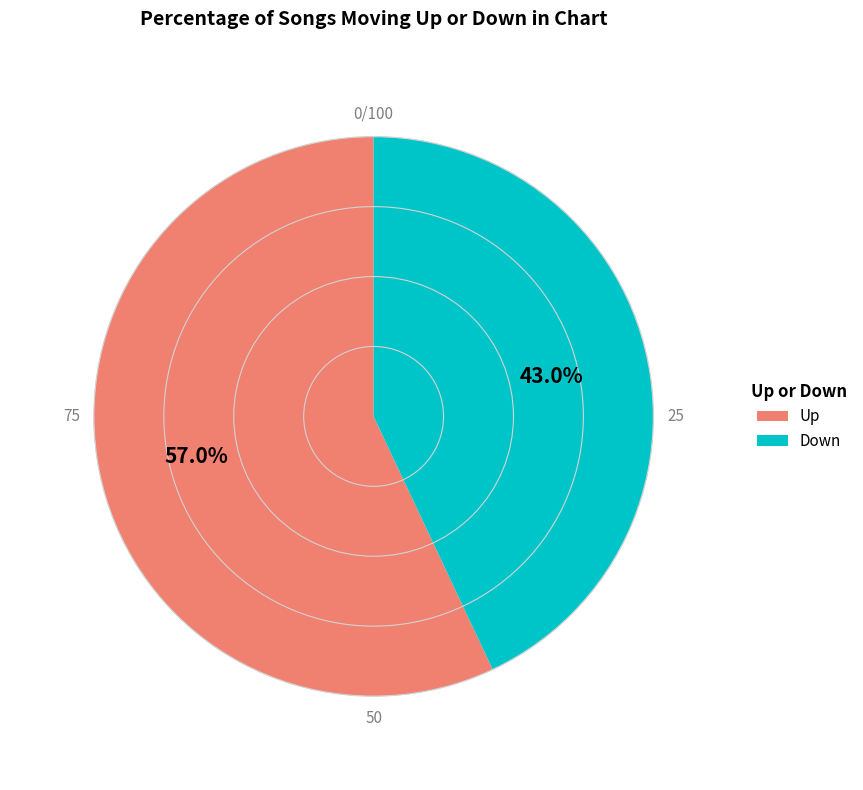

How many slices are in this pie chart?

2